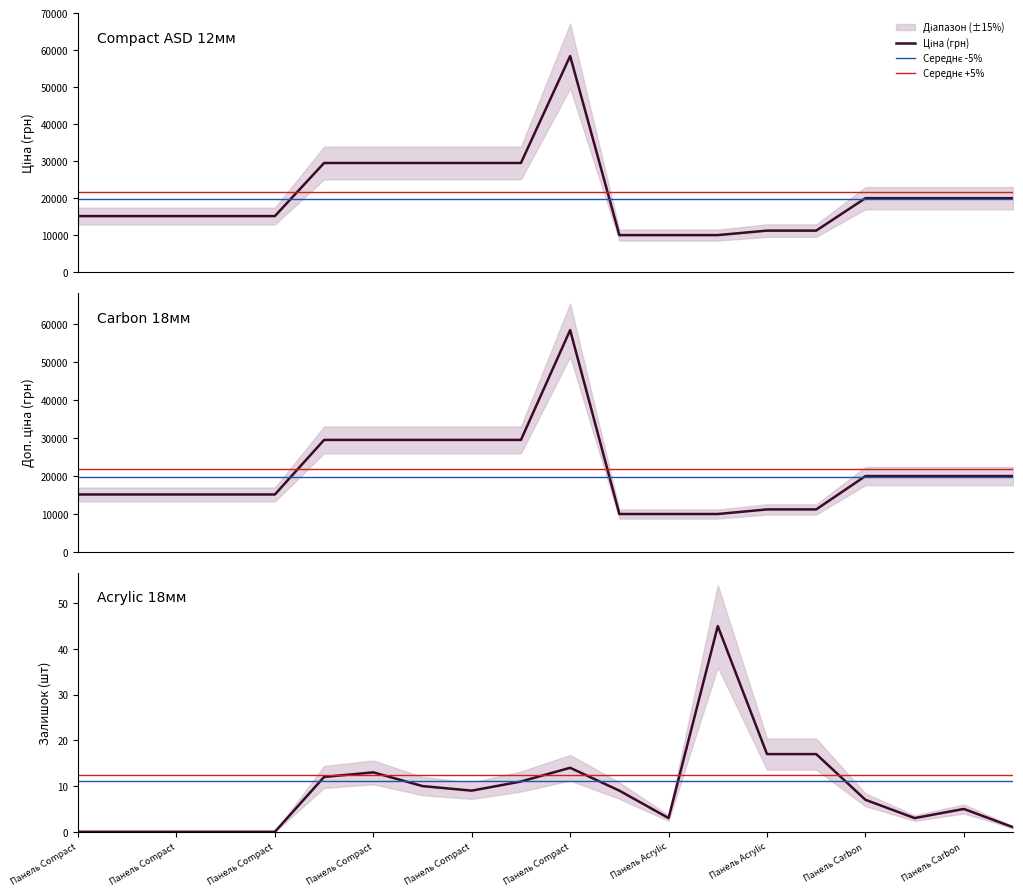

Does the chart display data point markers on the line(s)?

No